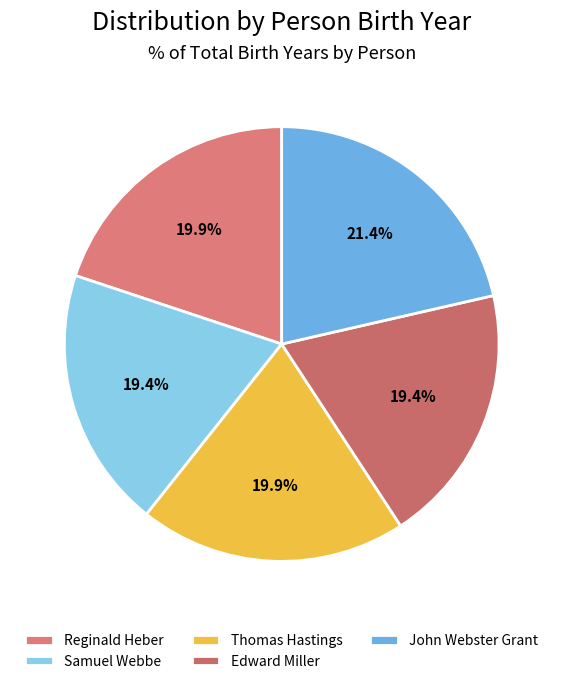

Between Edward Miller and Thomas Hastings, which is larger?

Thomas Hastings